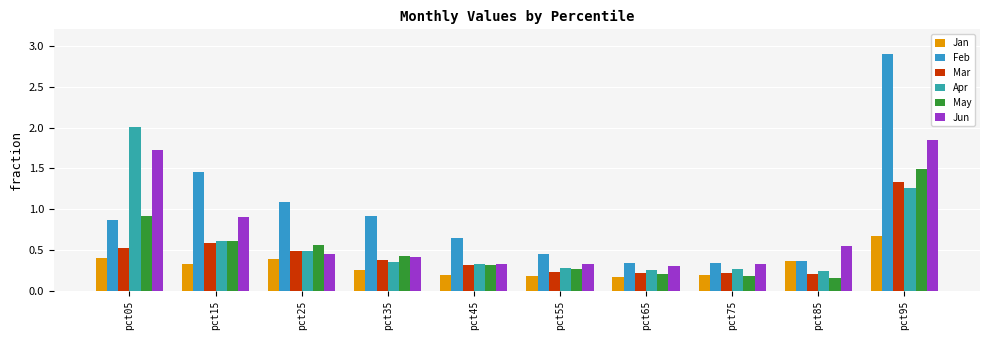

Reading right to left, transcribe all the data shown in this chart.

Jan: 0.7	0.4	0.2	0.2	0.2	0.2	0.3	0.4	0.3	0.4
Feb: 2.9	0.4	0.3	0.3	0.5	0.6	0.9	1.1	1.5	0.9
Mar: 1.3	0.2	0.2	0.2	0.2	0.3	0.4	0.5	0.6	0.5
Apr: 1.3	0.2	0.3	0.3	0.3	0.3	0.4	0.5	0.6	2.0
May: 1.5	0.2	0.2	0.2	0.3	0.3	0.4	0.6	0.6	0.9
Jun: 1.9	0.6	0.3	0.3	0.3	0.3	0.4	0.5	0.9	1.7